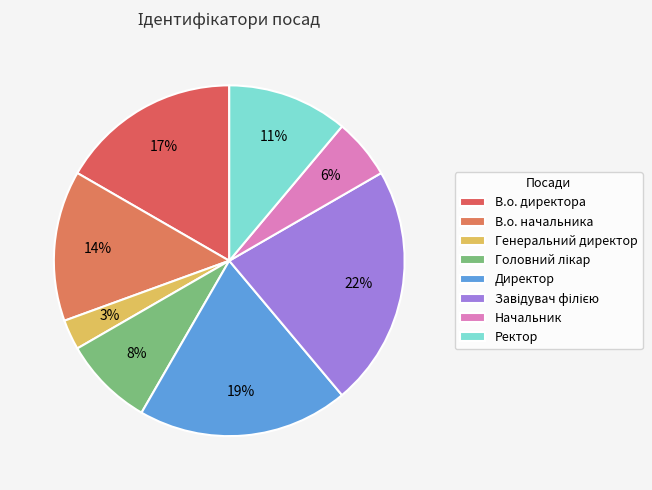

Between Генеральний директор and Начальник, which is larger?

Начальник